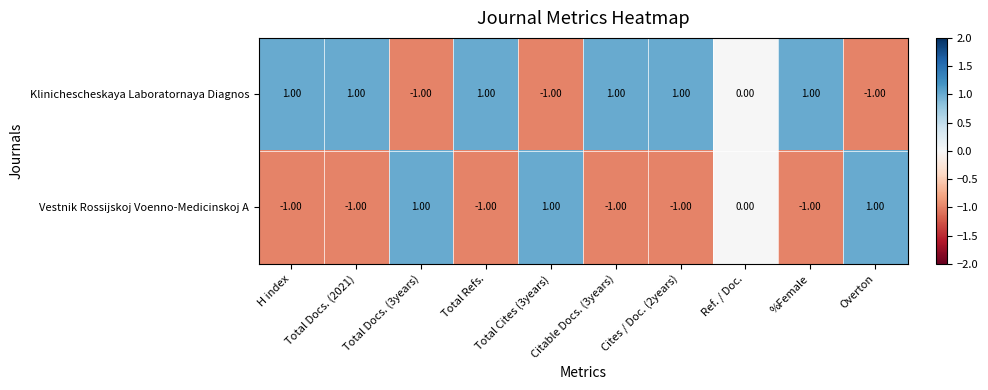

Is the value of Klinichescheskaya Laboratornaya Diagnos at H index greater than the value of Vestnik Rossijskoj Voenno-Medicinskoj A at Total Docs. (2021)?

Yes